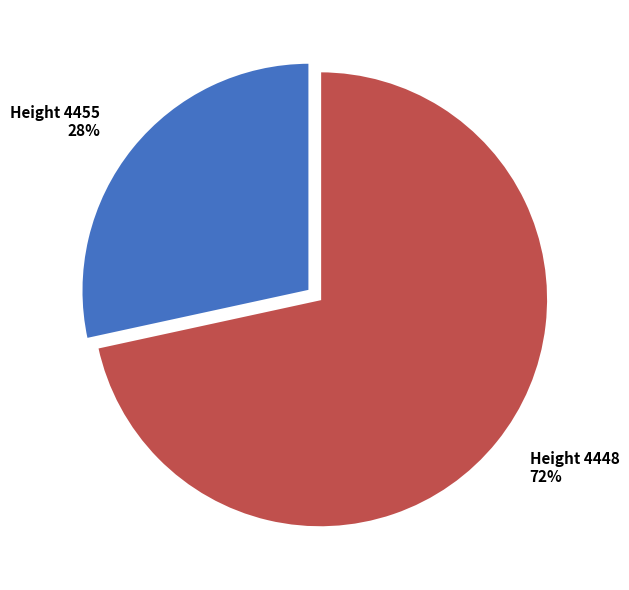

To the nearest percent, what is the average slice percentage?

50%